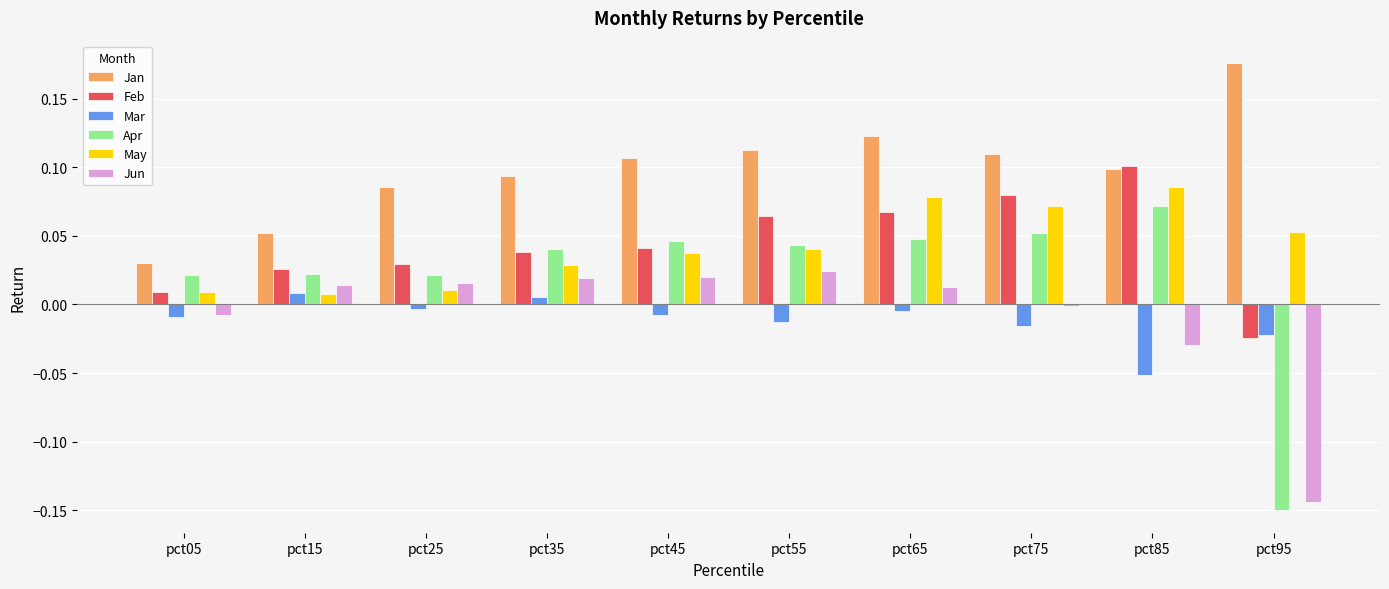

Rank the categories by Feb value from lowest to highest.

pct95, pct05, pct15, pct25, pct35, pct45, pct55, pct65, pct75, pct85